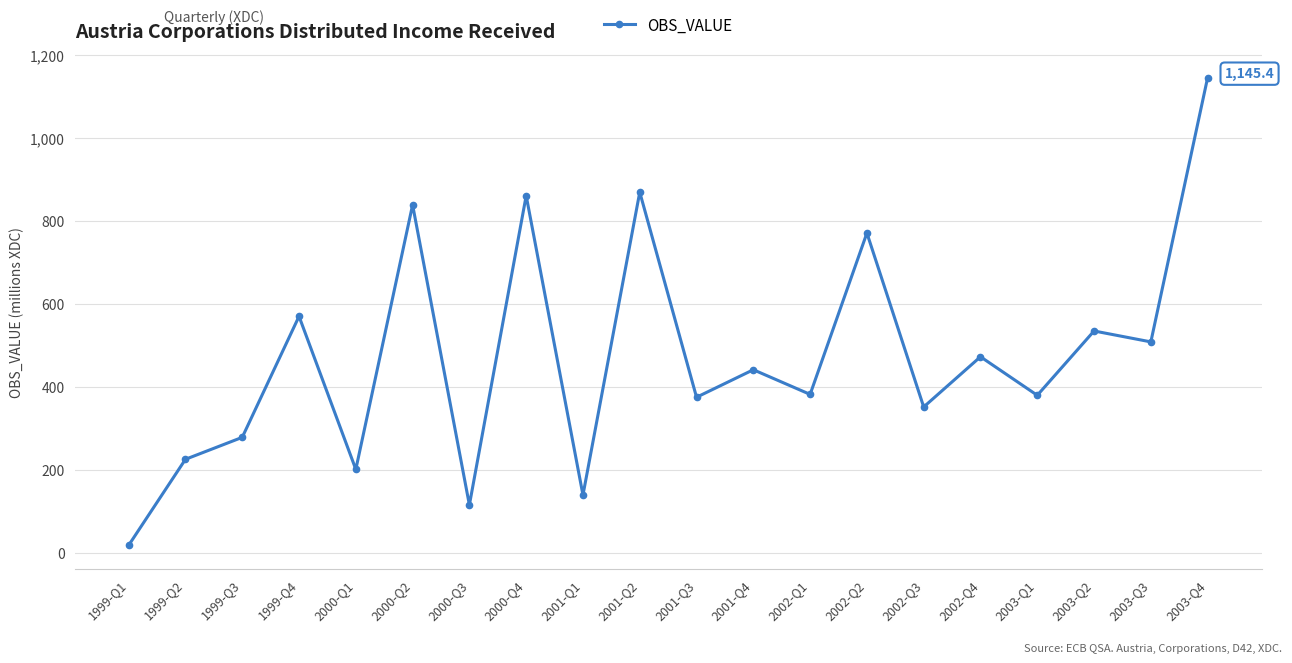

Which has a higher value, 2001-Q4 or 2003-Q3?

2003-Q3